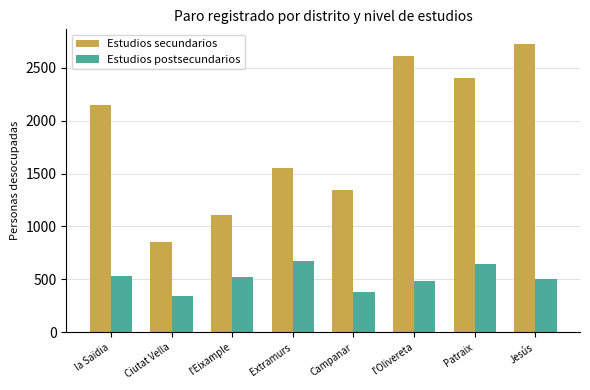

What is the average value of the Estudios secundarios series?

1845